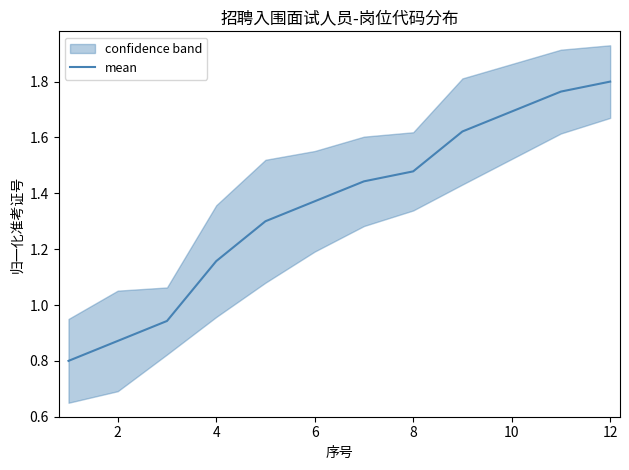

What is the value of the 6th point from the left?

1.4